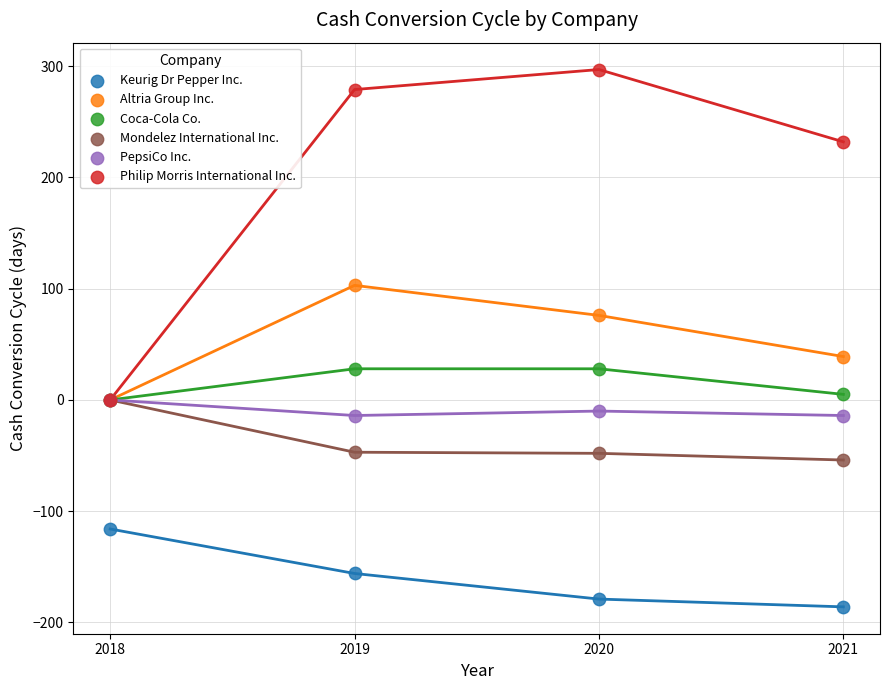

Which series reaches the minimum Y coordinate?

Keurig Dr Pepper Inc.